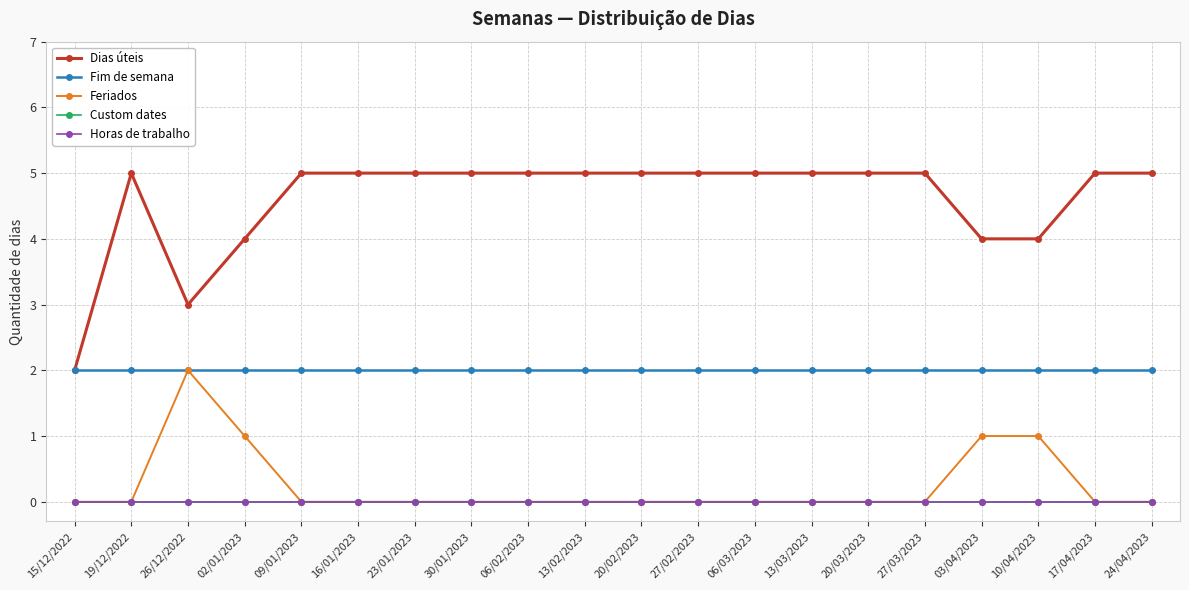

What is the greatest value displayed?

5